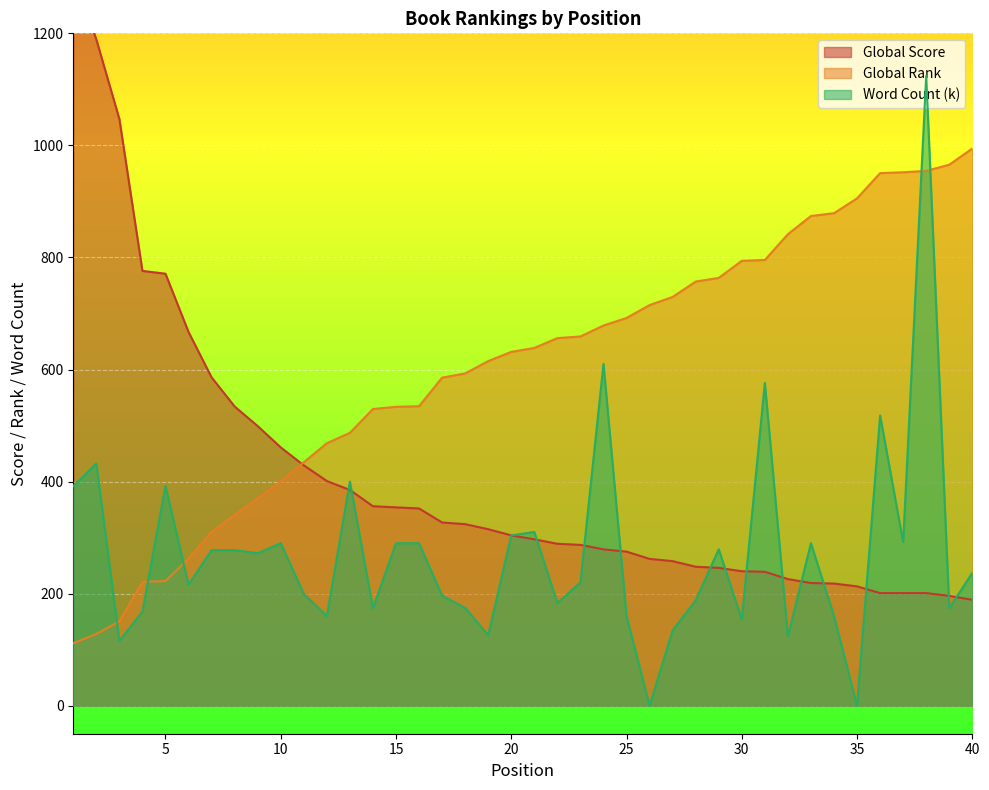

Between 26 and 27, which series saw the biggest shift?

Word Count (k)